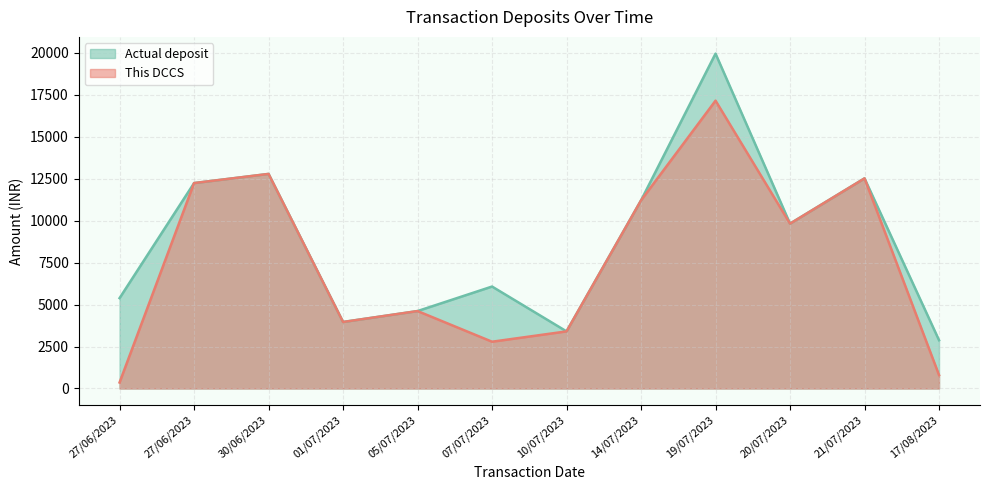

How many values in the Actual deposit series exceed 9815?

5